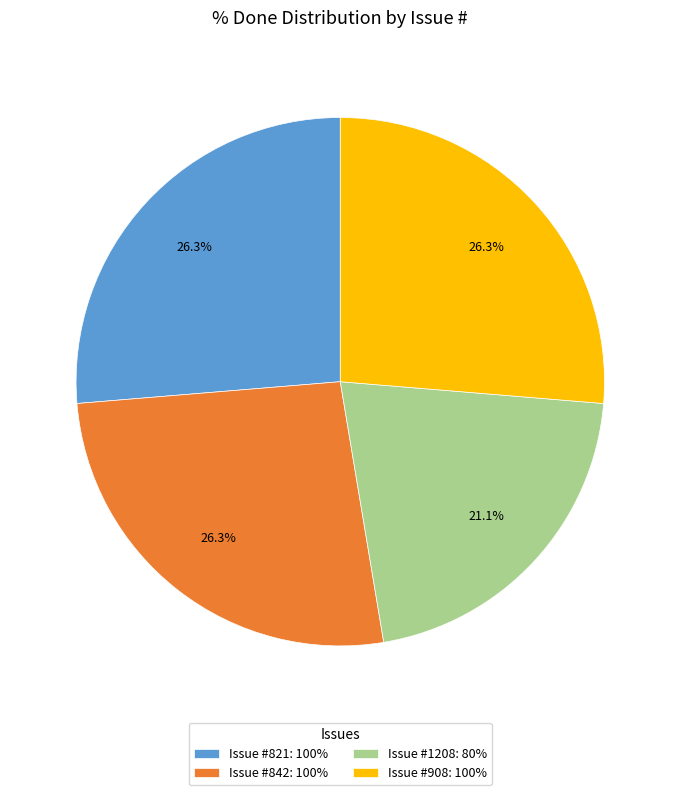

Approximately how many times larger is the value at Issue #908: 100% compared to Issue #842: 100%?

1.0